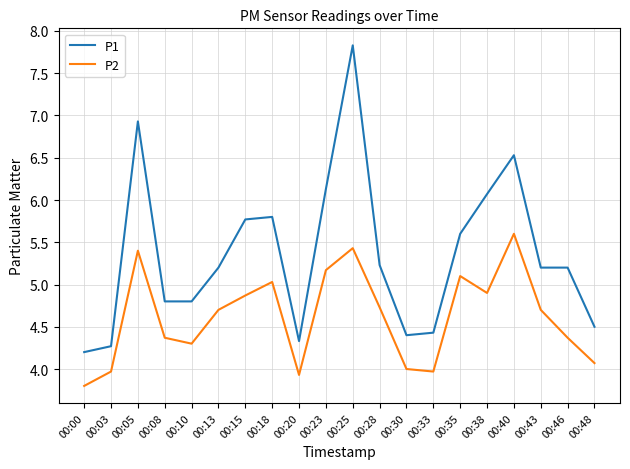

List the series in order of their overall mean, highest first.

P1, P2